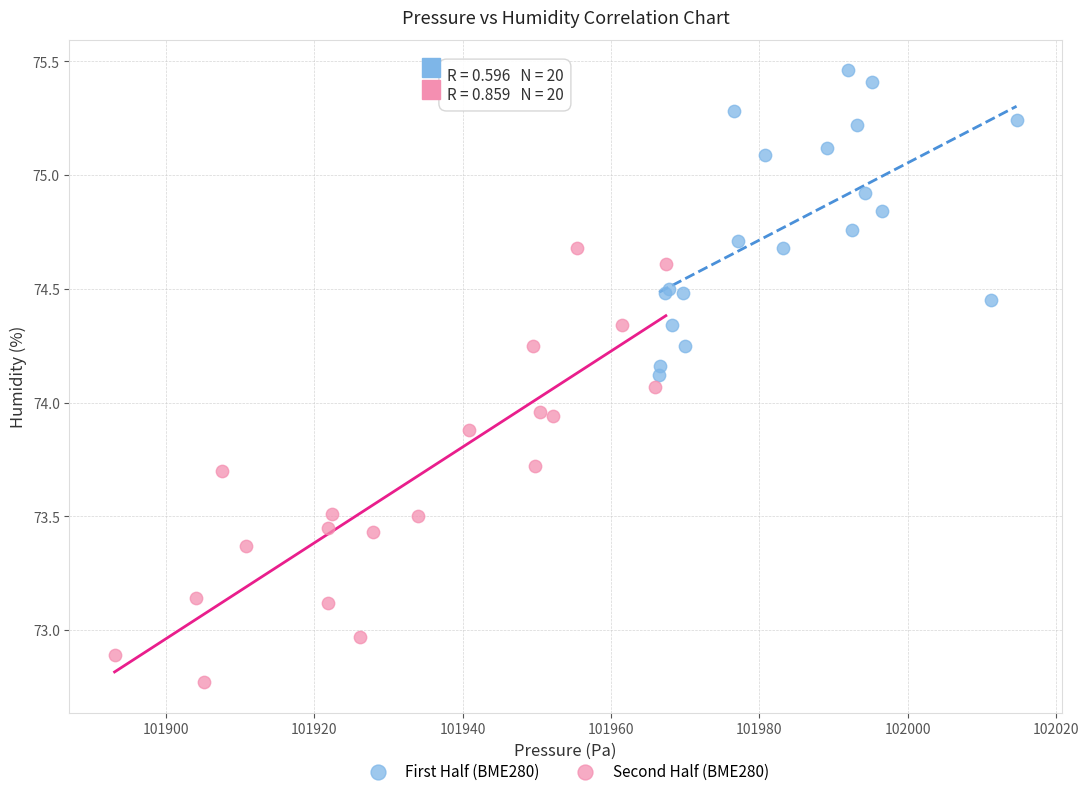

Which series has the largest Y range (max minus min)?

Second Half (BME280)